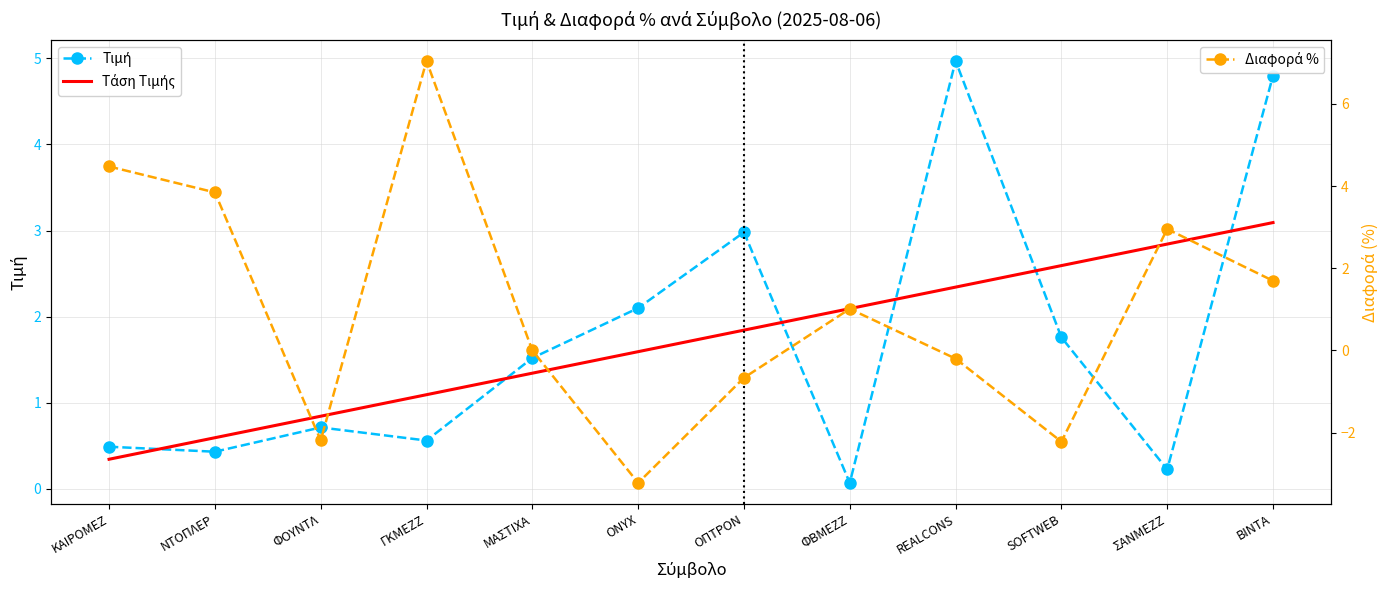

What is the approximate value of Τάση Τιμής at ΜΑΣΤΙΧΑ?

1.3